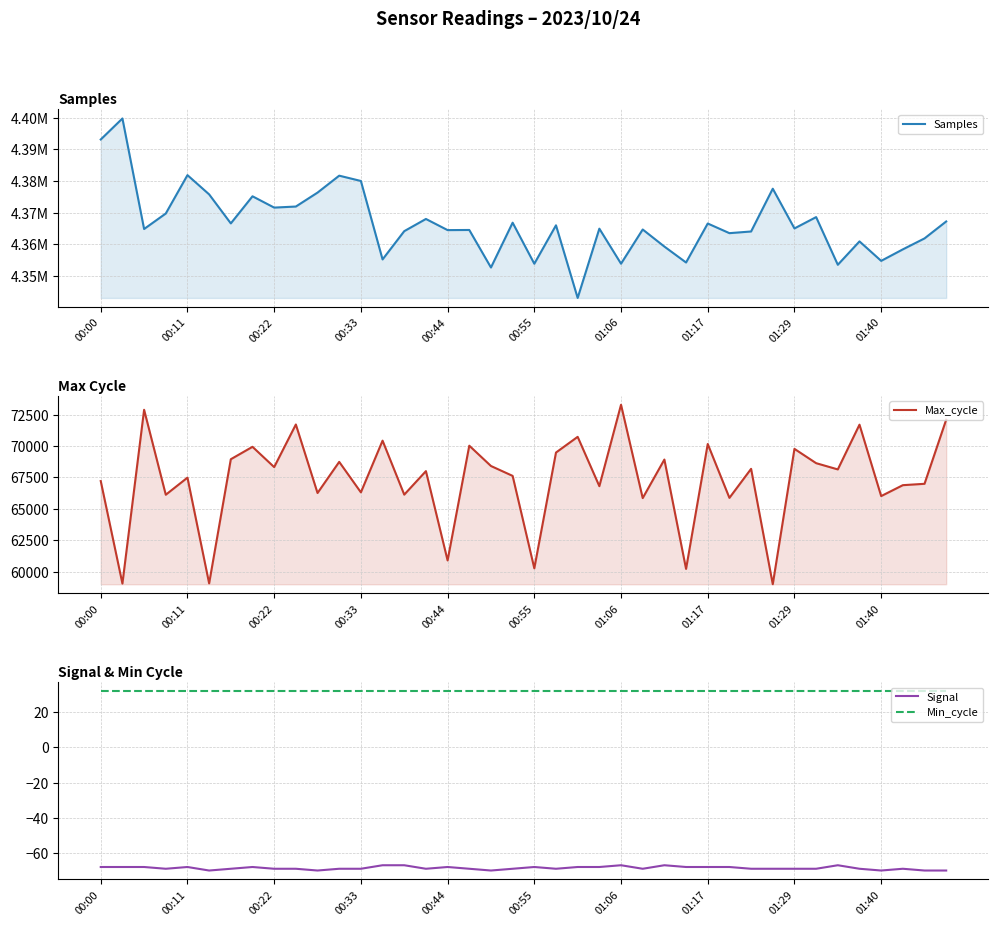

What are all the series names shown in the legend?

Samples, Max_cycle, Signal, Min_cycle